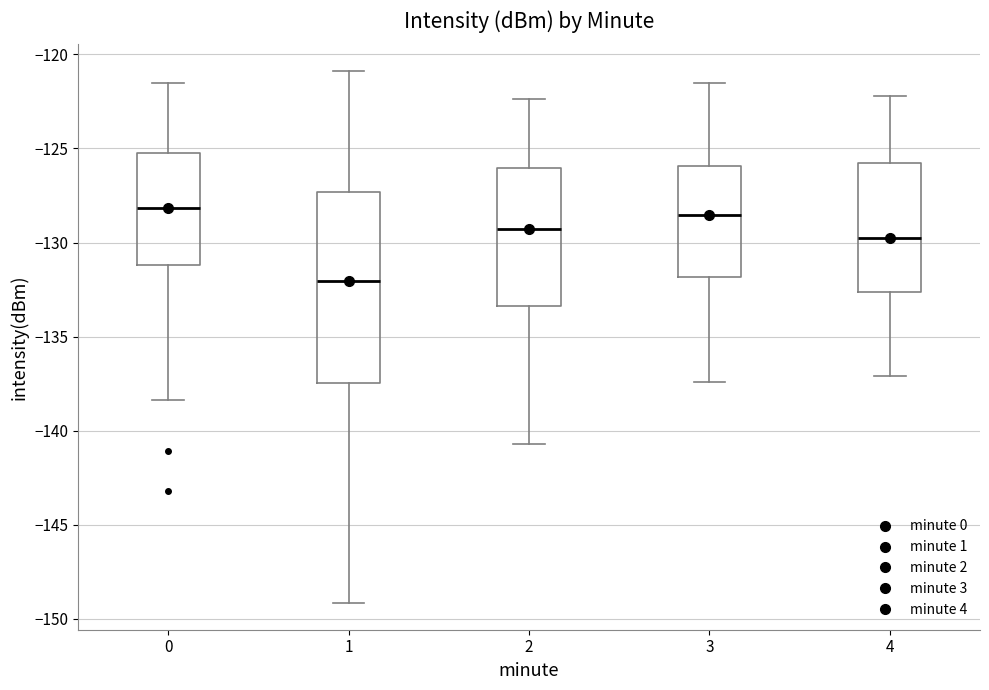

Where does the median line of the box at x = 4 sit on the y-axis? The values are not printed on the chart, so give them approximately, as read against the axis.

-129.5